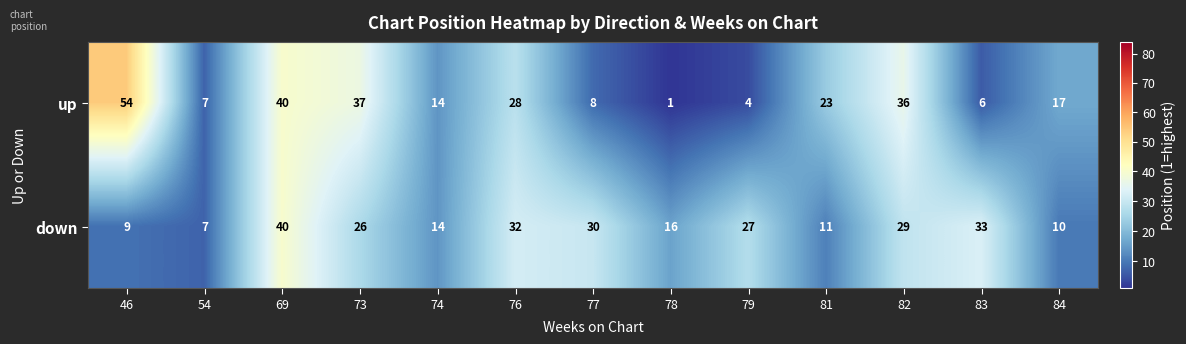

Reading right to left, what are all the values shown in this chart?

up: 17	6	36	23	4	1	8	28	14	37	40	7	54
down: 10	33	29	11	27	16	30	32	14	26	40	7	9